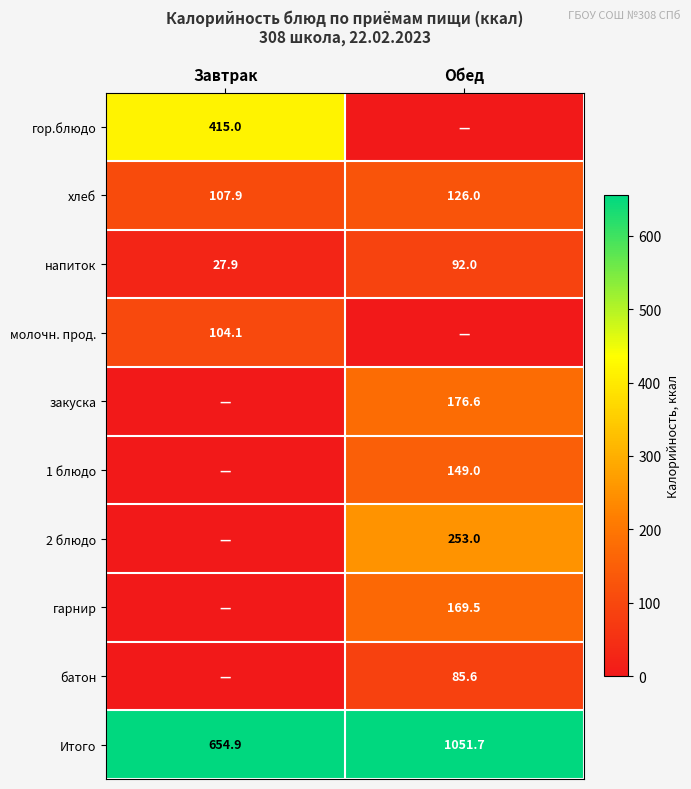

Which category has the highest value in the хлеб series?

Обед